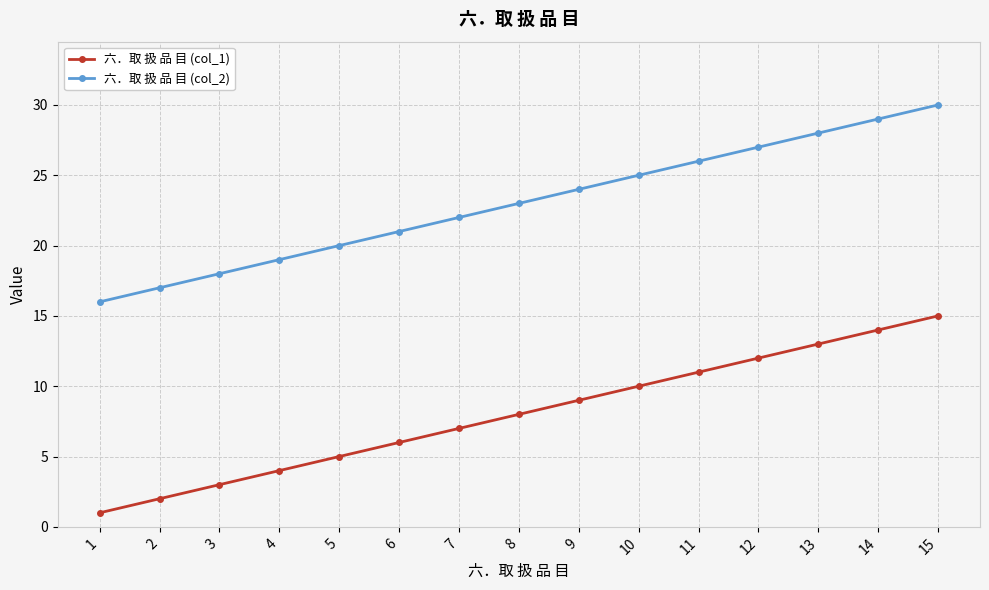

At which category is the sum across all series the highest?

15